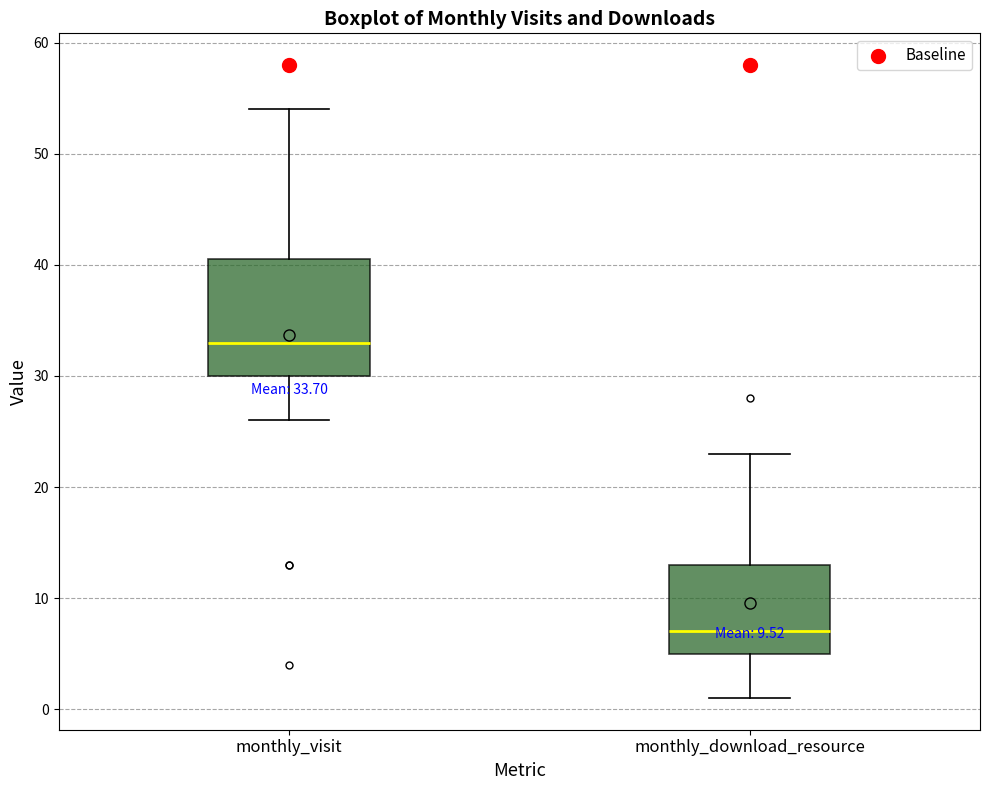

Which box is the tallest, from its lower edge to its upper edge?

monthly_visit